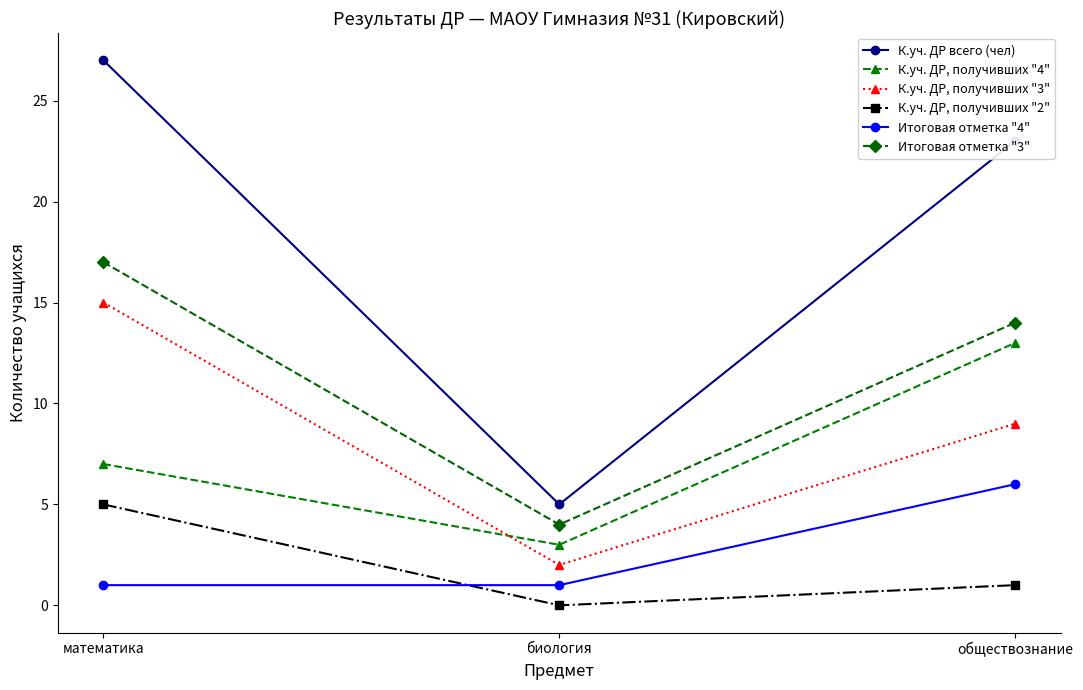

The value of К.уч. ДР, получивших "3" at биология is 2. True or false?

True